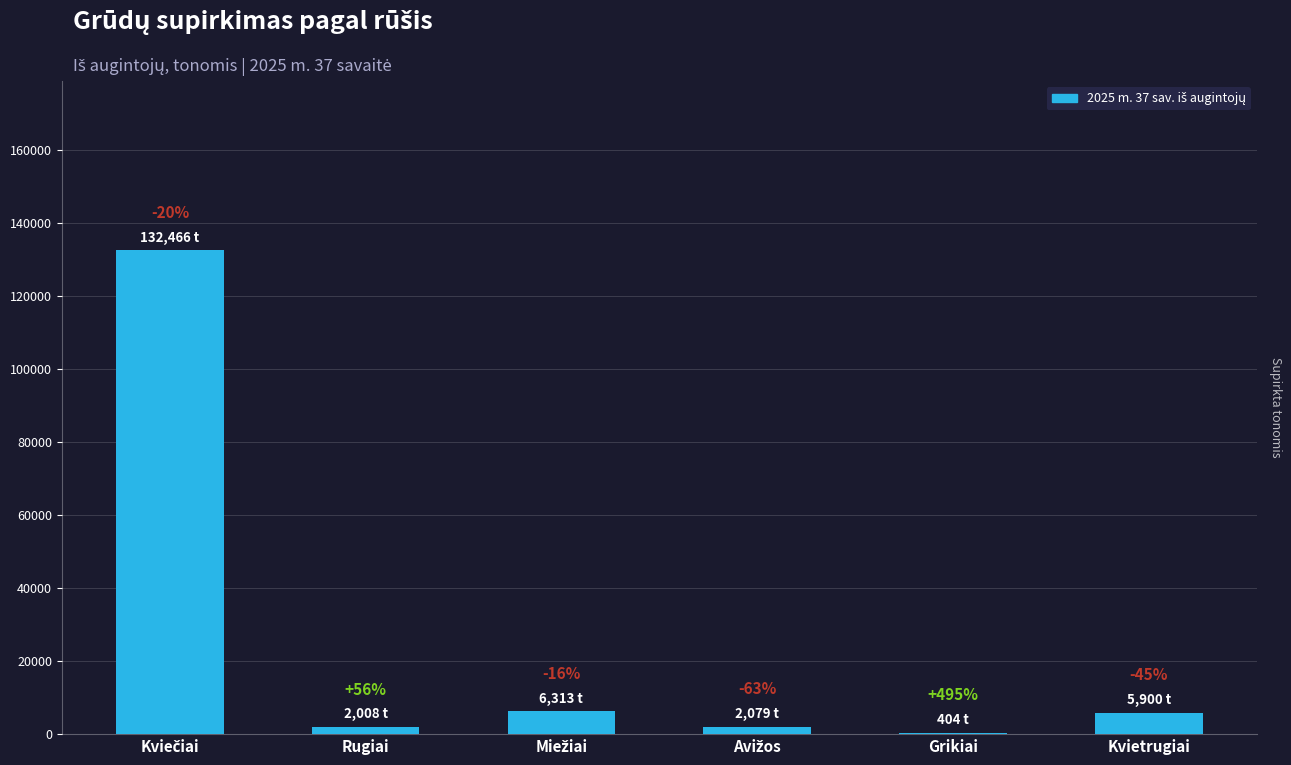

Are the bars horizontal?

No